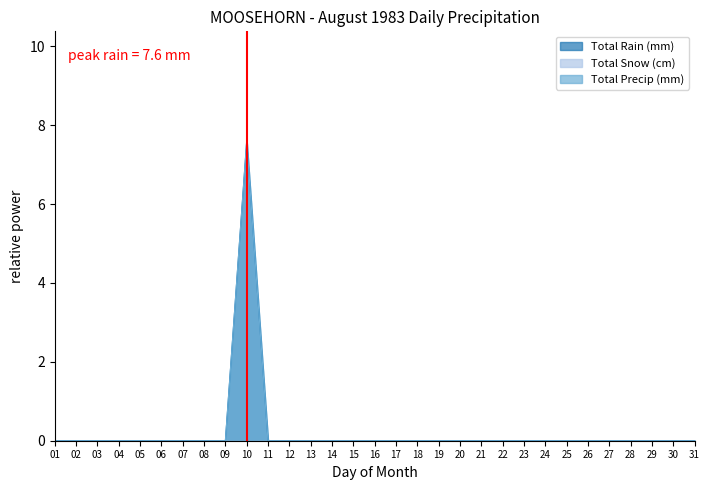

True or false: Total Precip (mm) and Total Rain (mm) intersect in this chart.

False